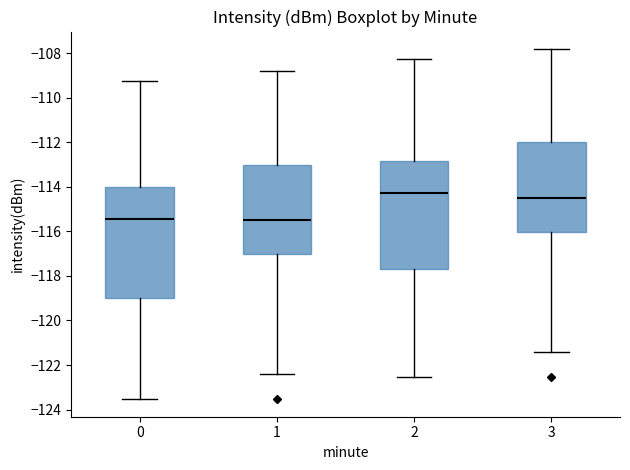

Reading left to right, read every box against the y-axis: the position of its median line, the range the box covers, and the ends of its whiskers. The values are not printed on the chart, so give them approximately, as read against the axis.

0: median -115.4, box -119.0 to -114.0, whiskers -123.6 to -109.2
1: median -115.6, box -117.0 to -113.0, whiskers -122.4 to -108.8
2: median -114.2, box -117.6 to -112.8, whiskers -122.6 to -108.2
3: median -114.6, box -116.0 to -112.0, whiskers -121.4 to -107.8